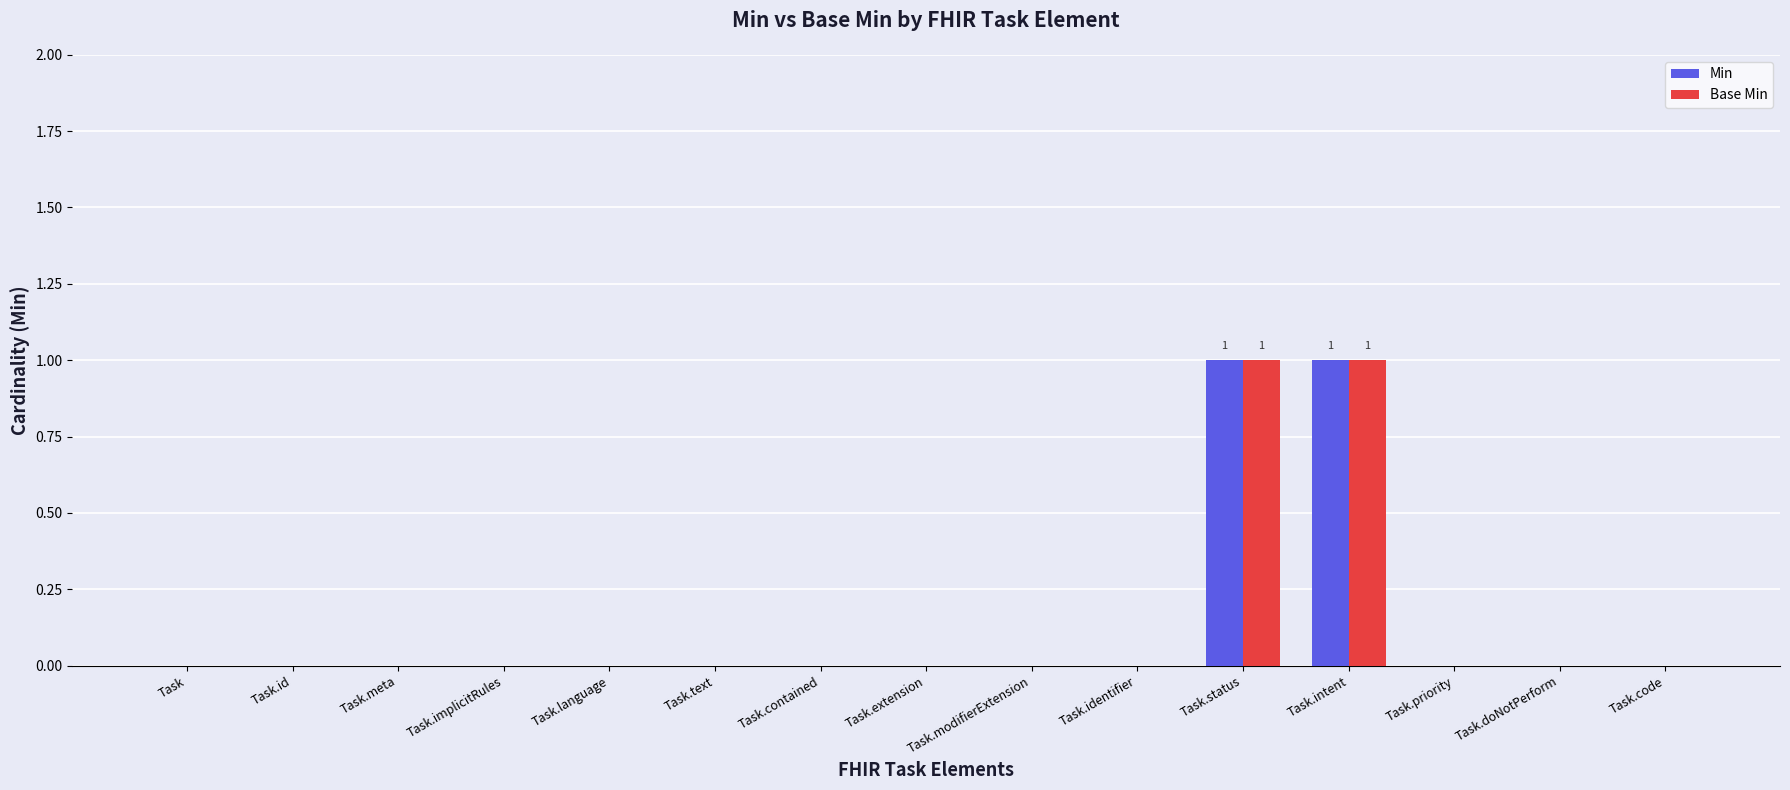

What are all the series names shown in the legend?

Min, Base Min